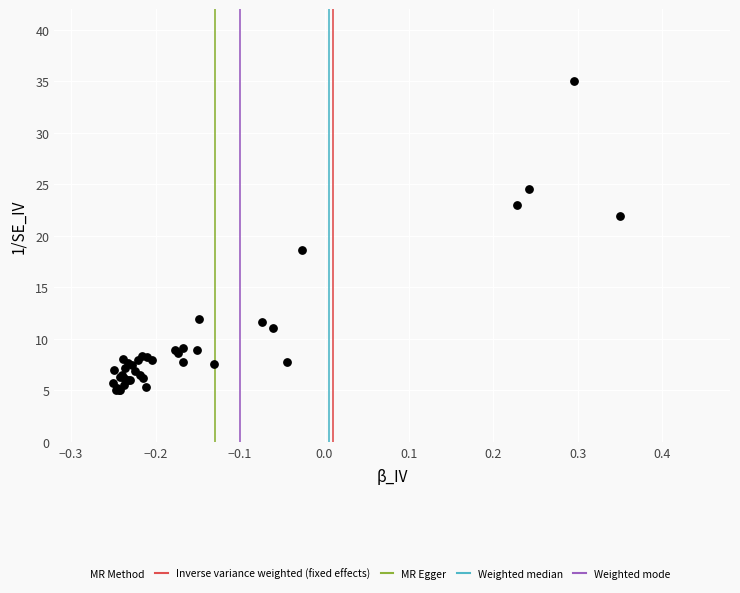

What Y value in the scatter plot is closest to 20?

18.6